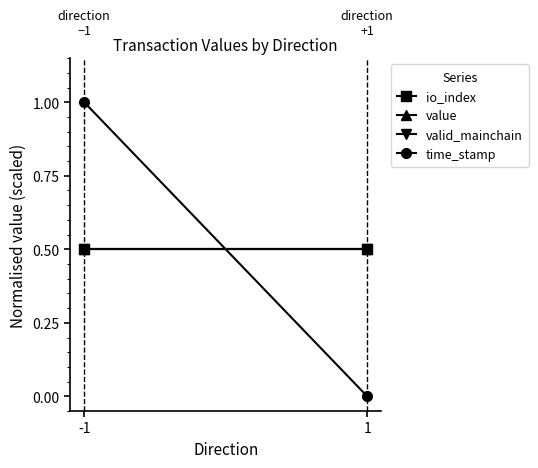

Which series has the largest range (max minus min)?

time_stamp